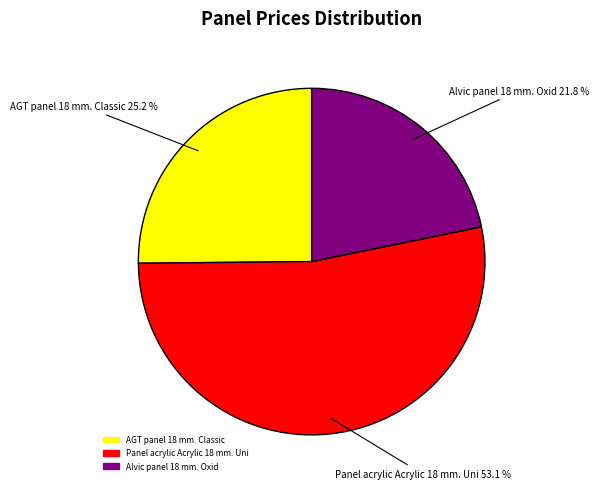

Which category has the smallest portion of the pie?

Alvic panel 18 mm. Oxid